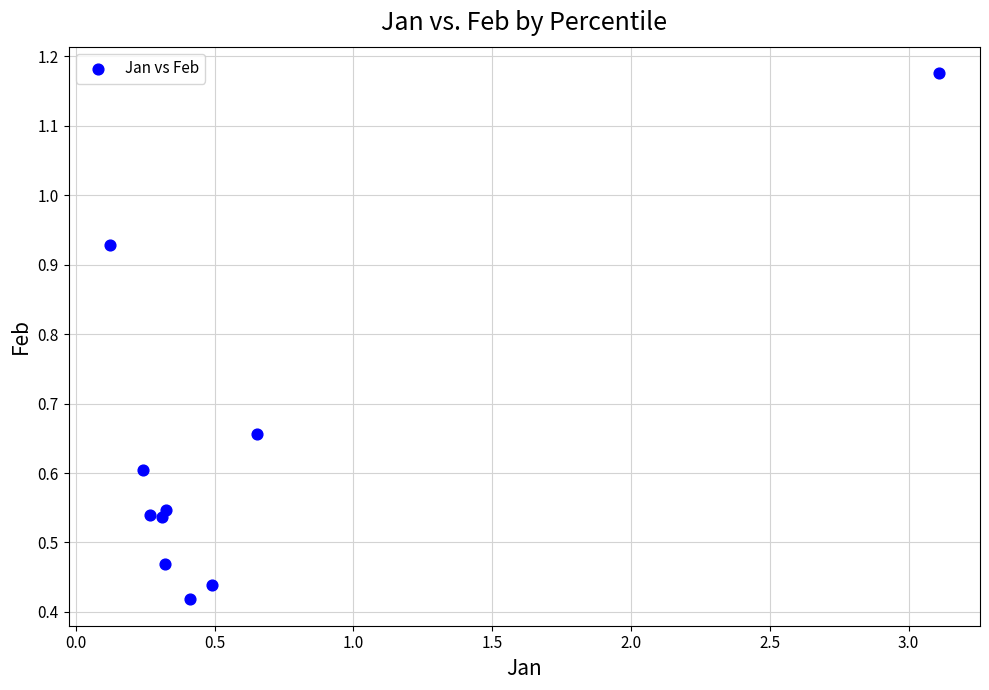

What is the average Y value?

0.6